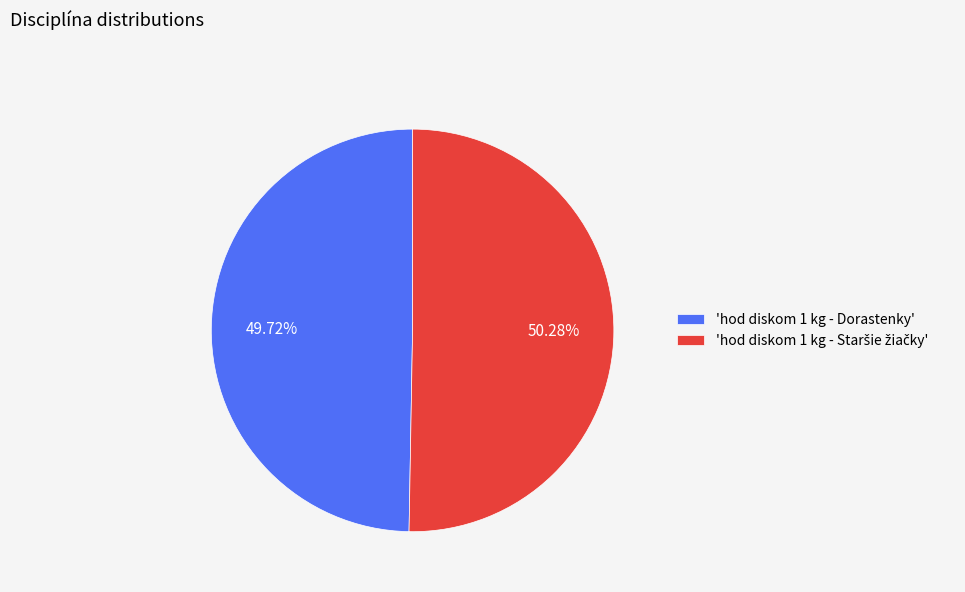

Is there any slice that represents more than half of the pie?

Yes